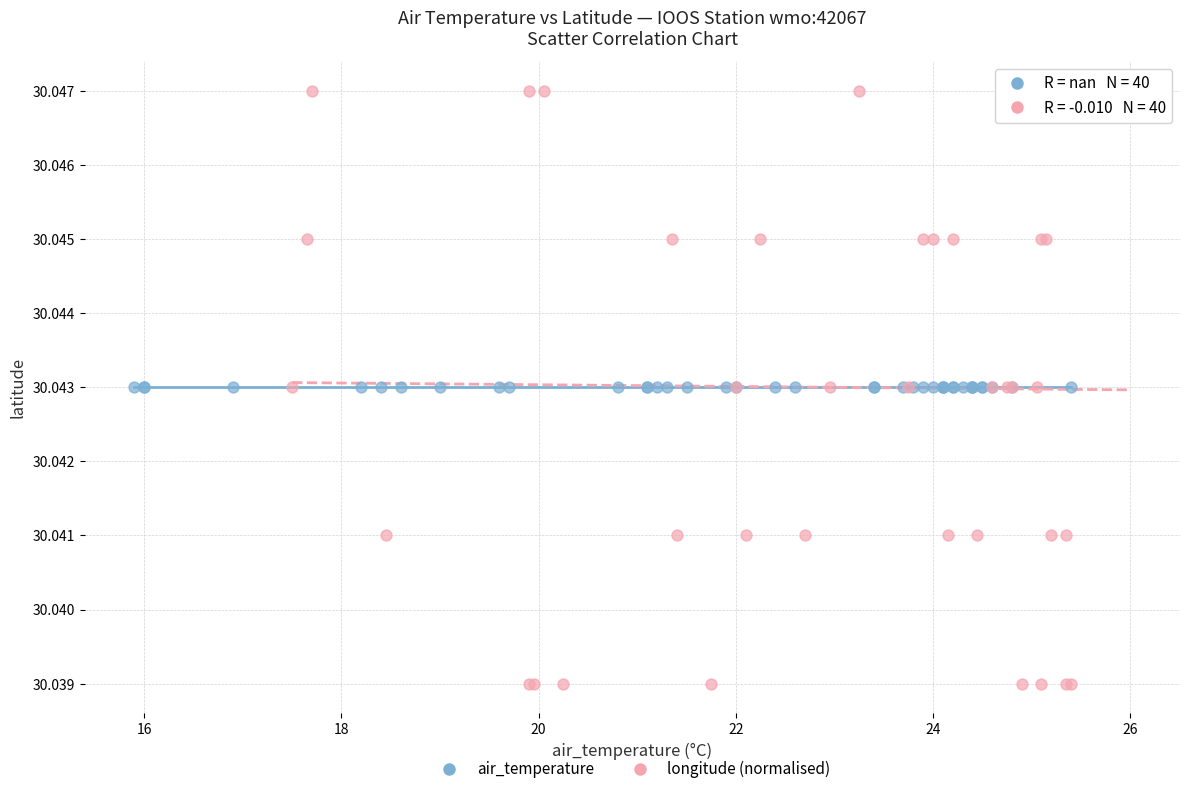

Which series contains the highest Y value?

longitude (normalised)